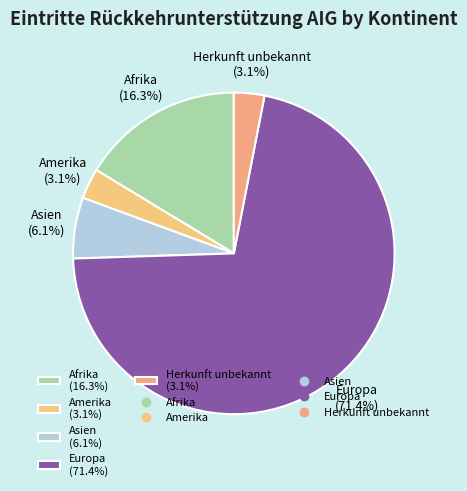

Which category has the biggest portion of the pie?

Europa